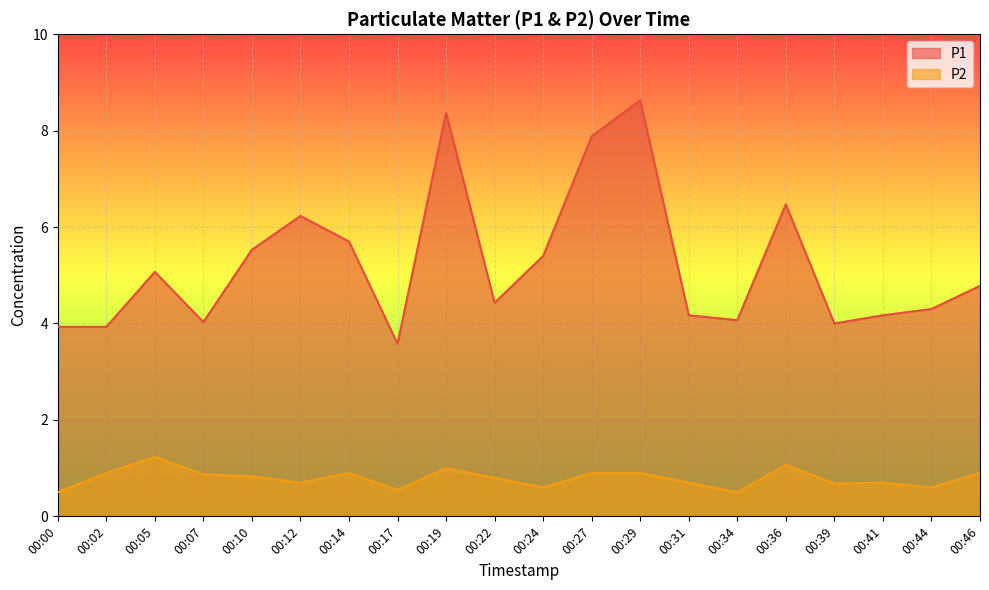

The value of P1 at 00:24 is 9.0. True or false?

False